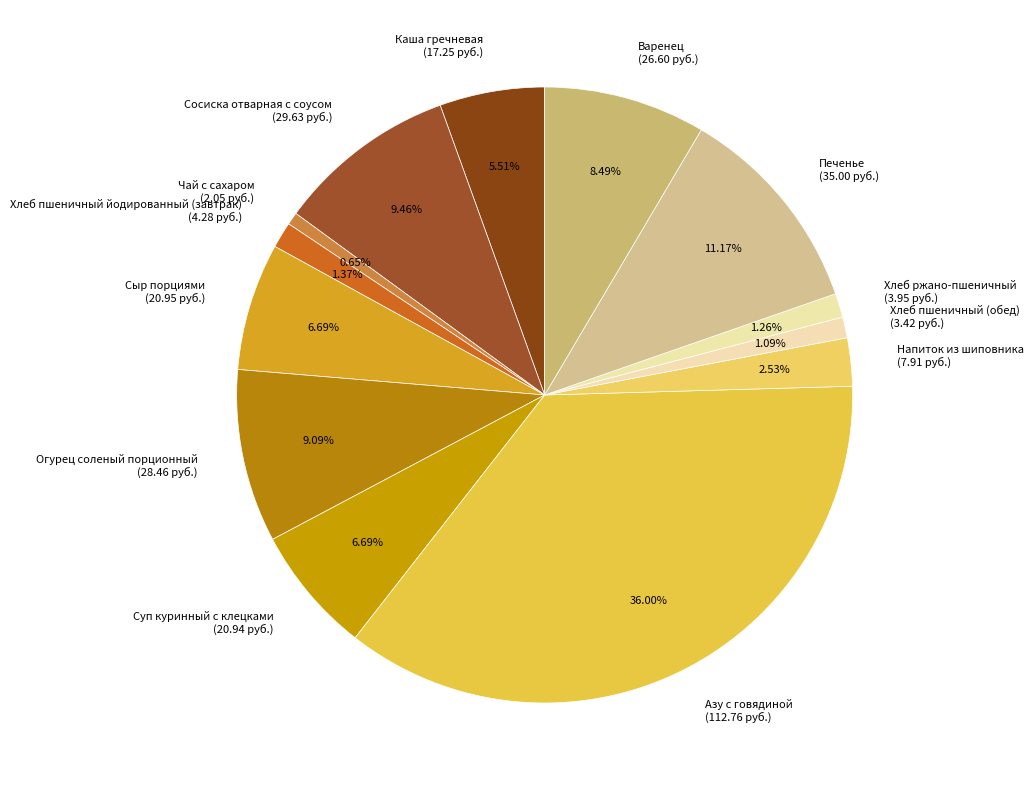

Which slice is the largest?

Азу с говядиной